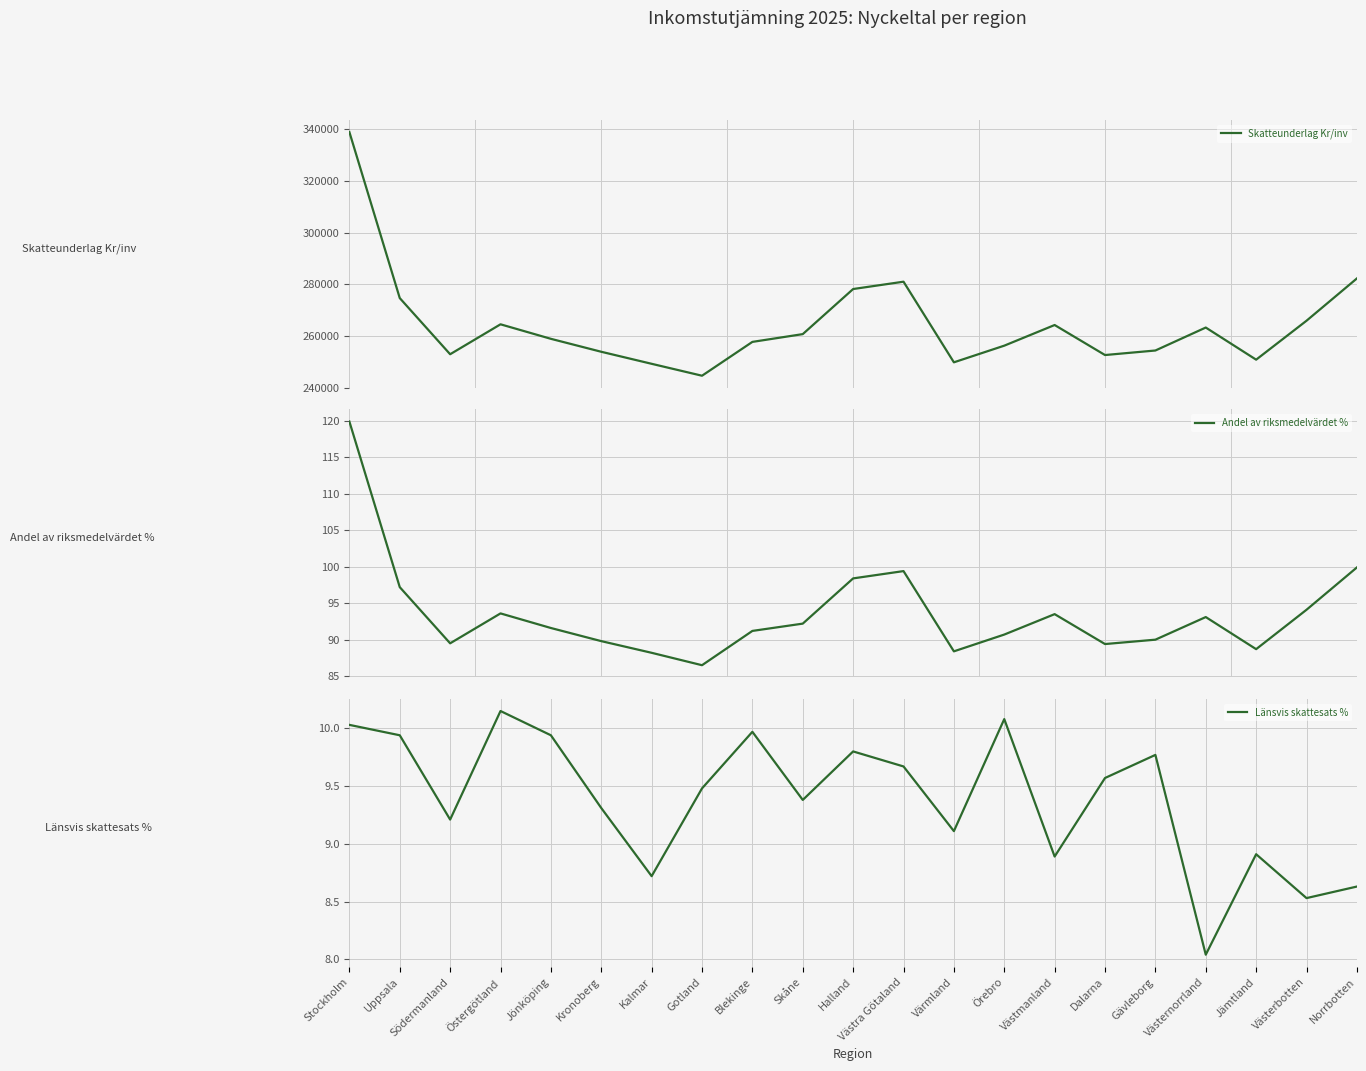

What is the difference between the maximum and minimum values in the Andel av riksmedelvärdet % series?

33.4